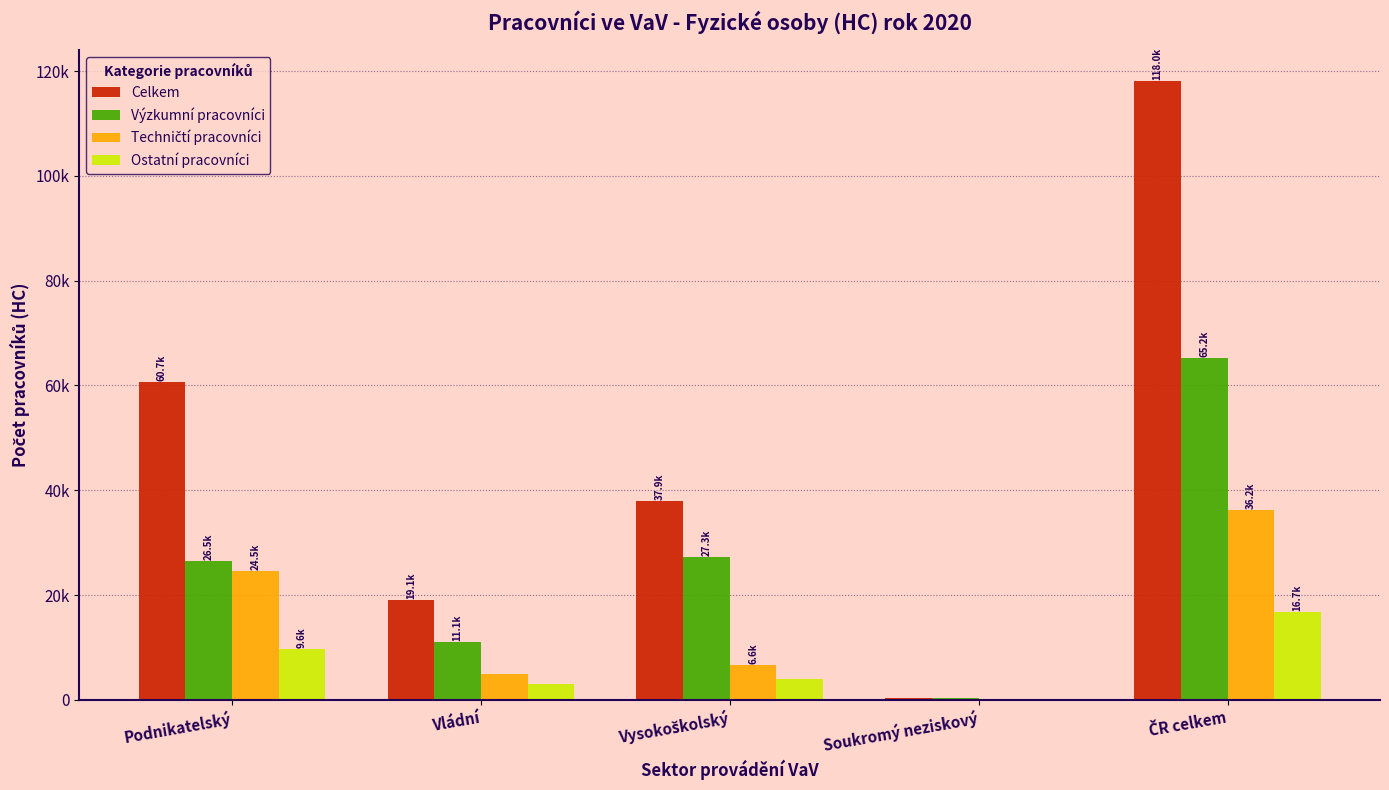

Which series changed the most between Podnikatelský and Vysokoškolský?

Celkem